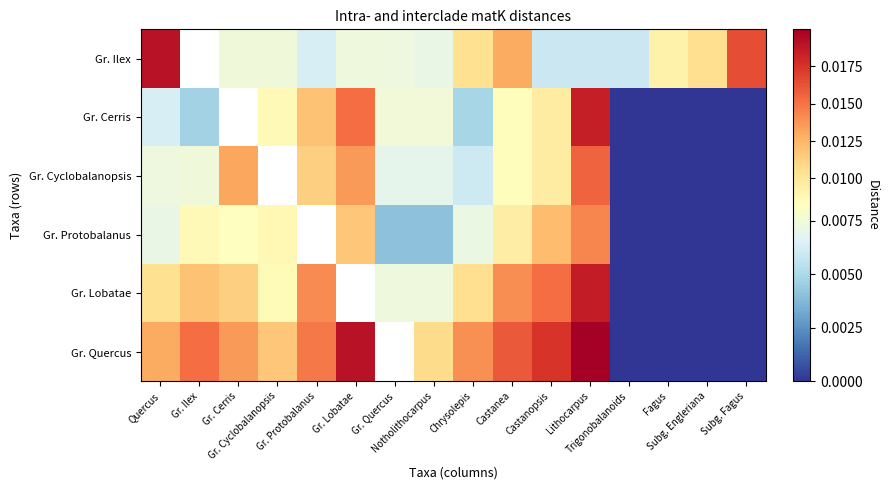

True or false: Gr. Ilex has a value of 0.0 at Castanopsis.

False